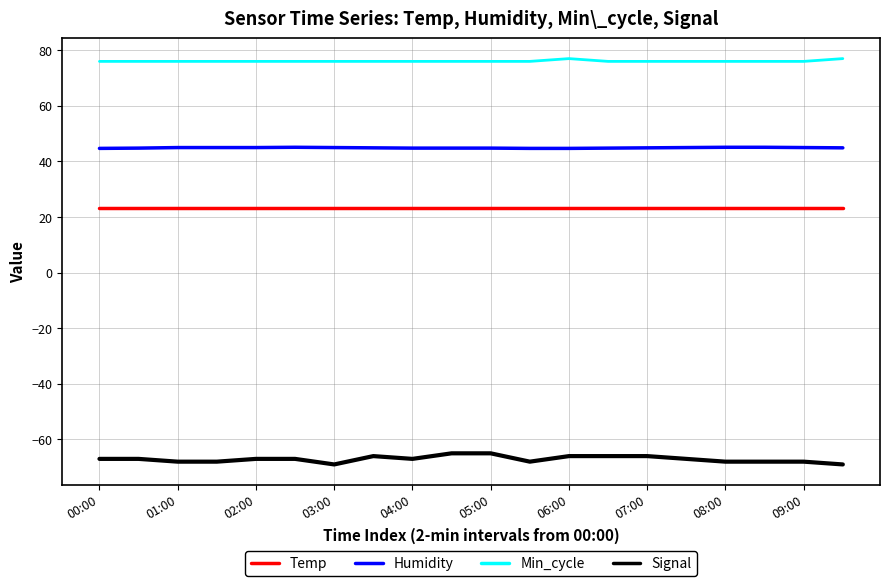

True or false: Temp and Min_cycle intersect in this chart.

False